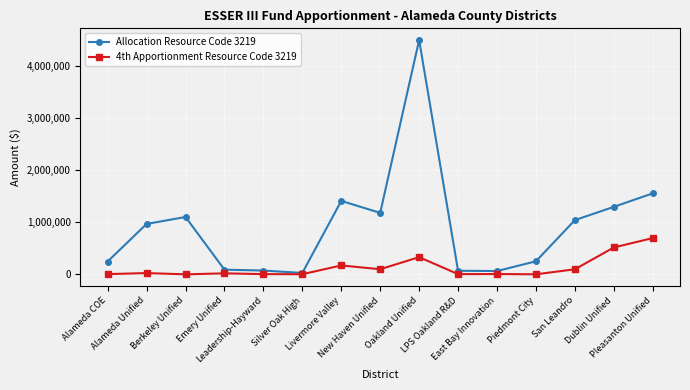

True or false: 4th Apportionment Resource Code 3219 has more than 1 interior local peaks.

True